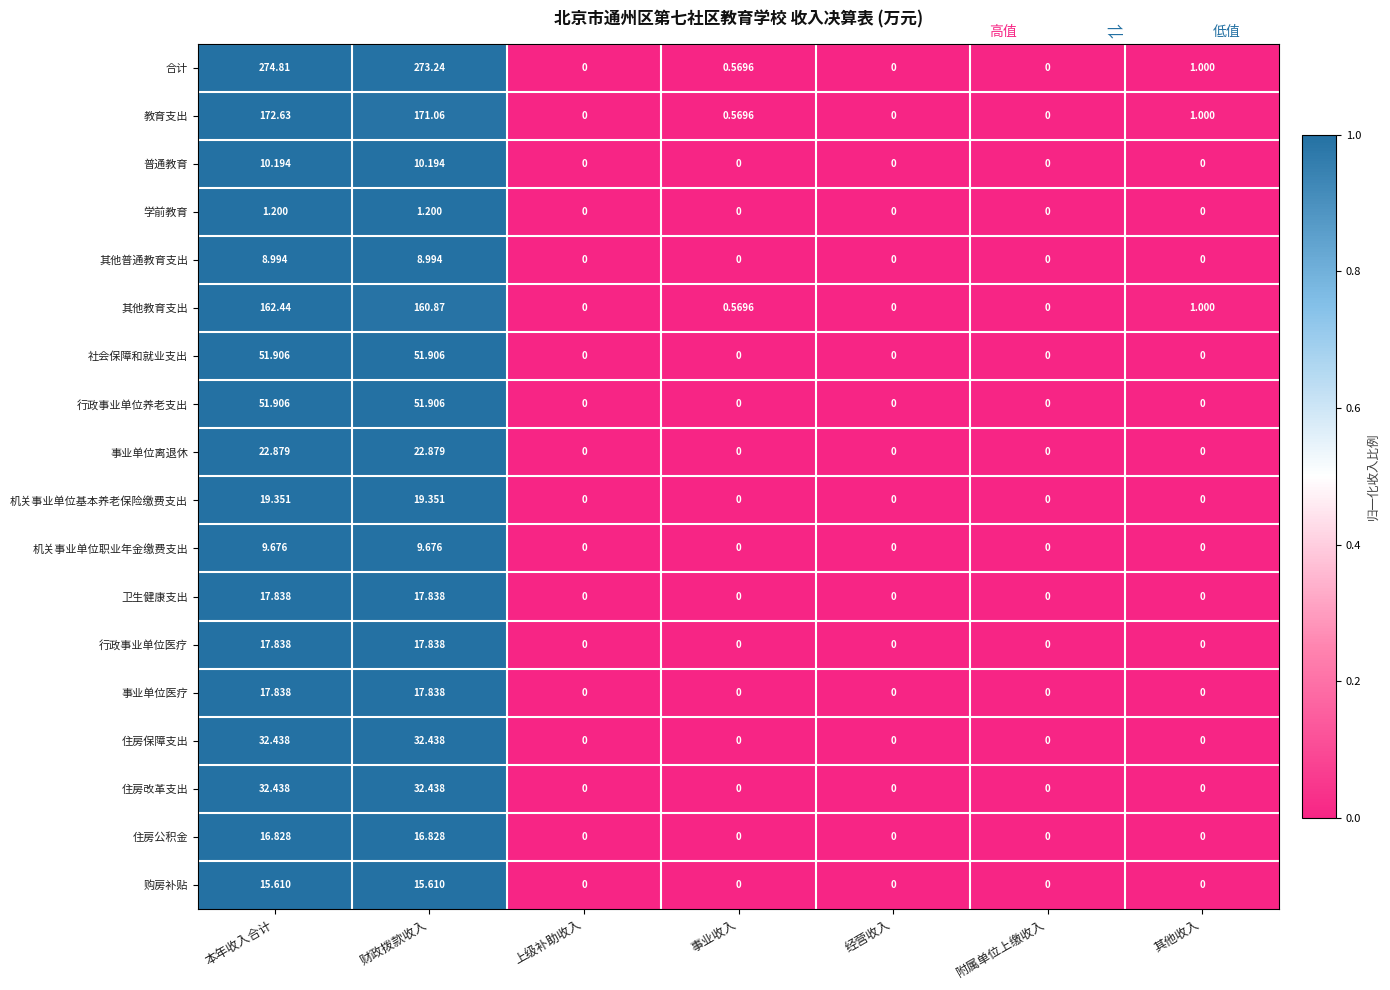

Which series has the largest total across all categories?

合计